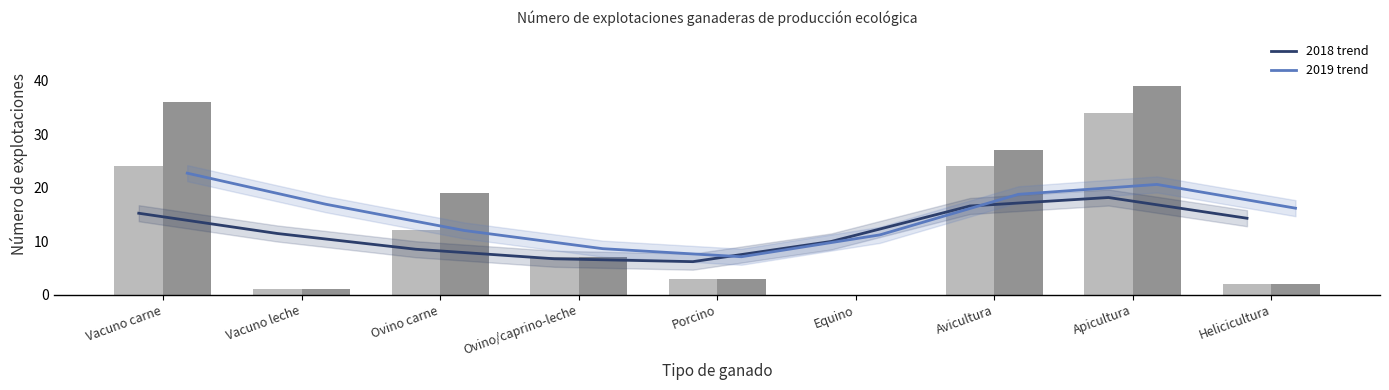

What position from the left is Vacuno carne?

1